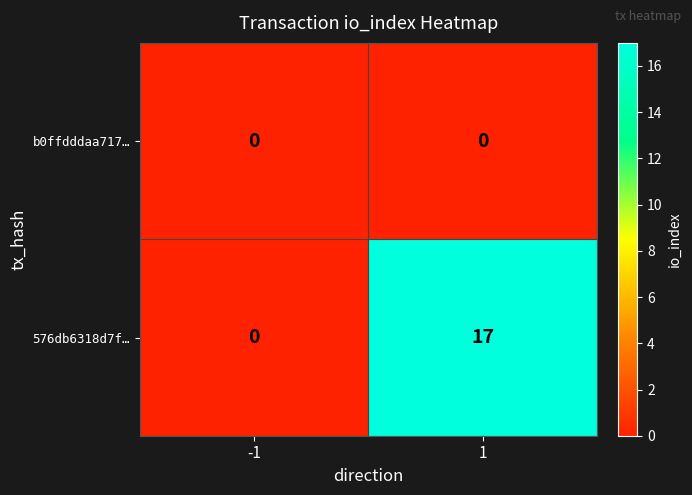

Which series has the largest range (max minus min)?

576db6318d7f…